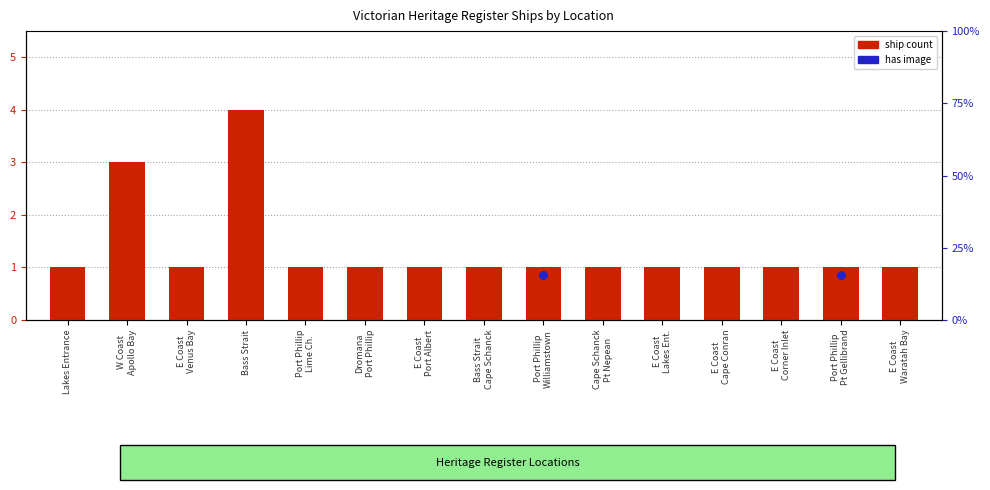

Approximately how many times larger is the value at W Coast
Apollo Bay compared to Port Phillip
Pt Gellibrand?

3.0